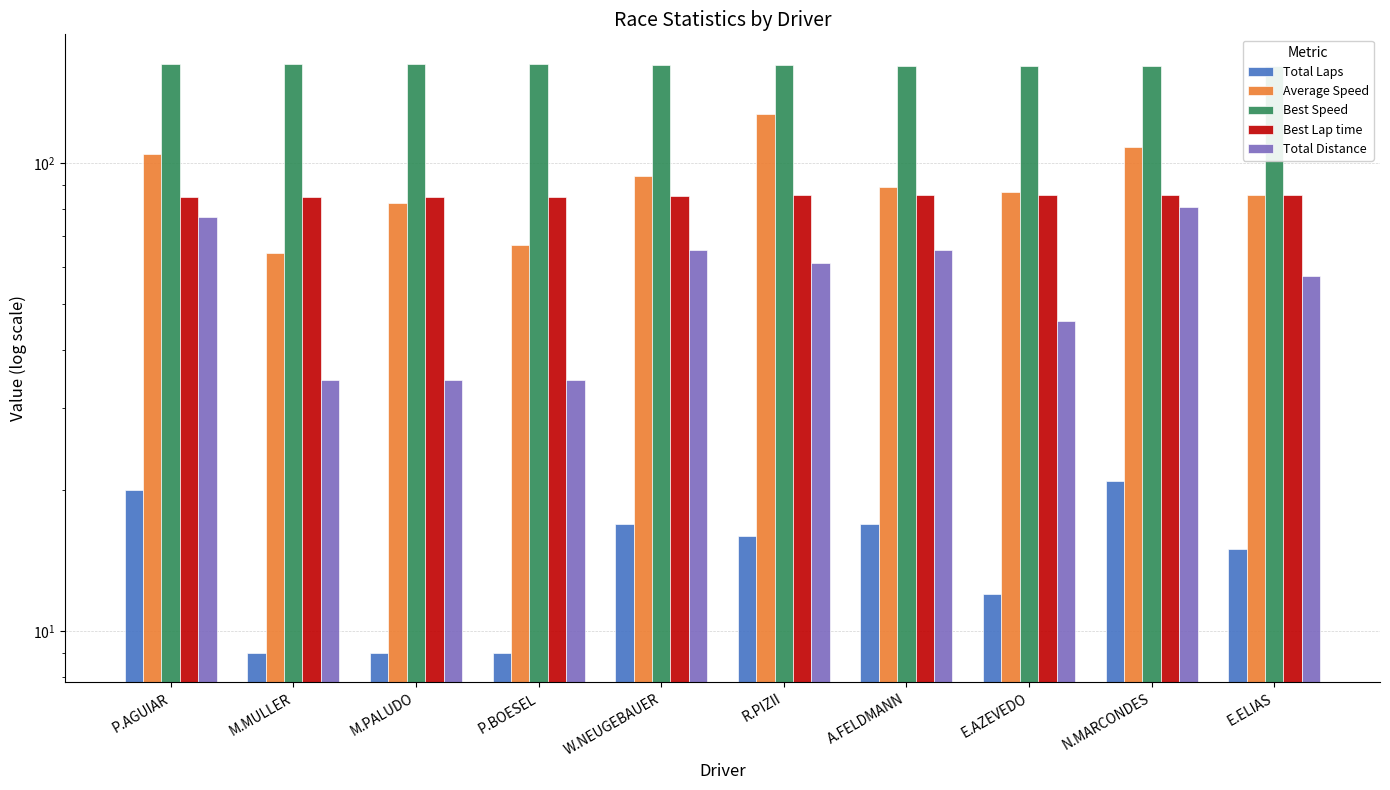

What is the difference between the second highest and second lowest values in the Total Distance series?

42.2